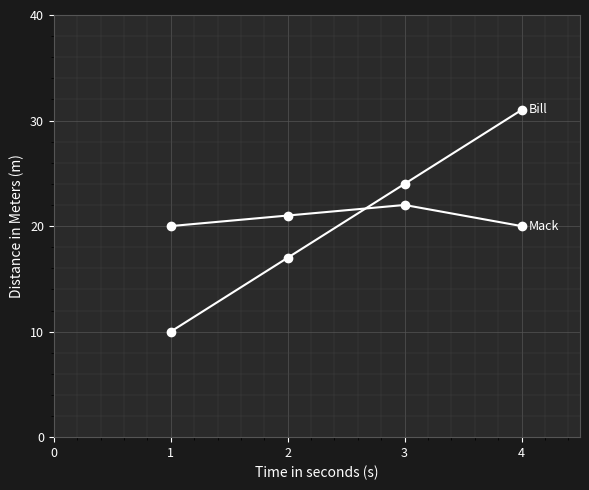

How many distinct data groups are displayed?

2